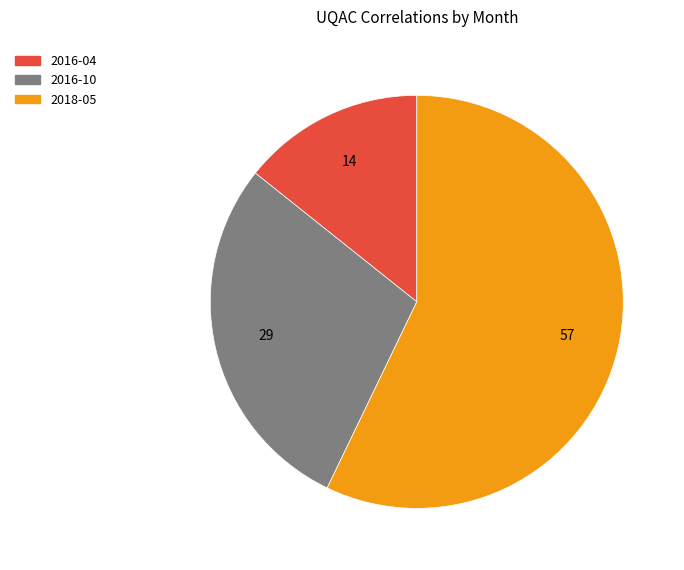

What is the smallest slice in the pie chart?

2016-04